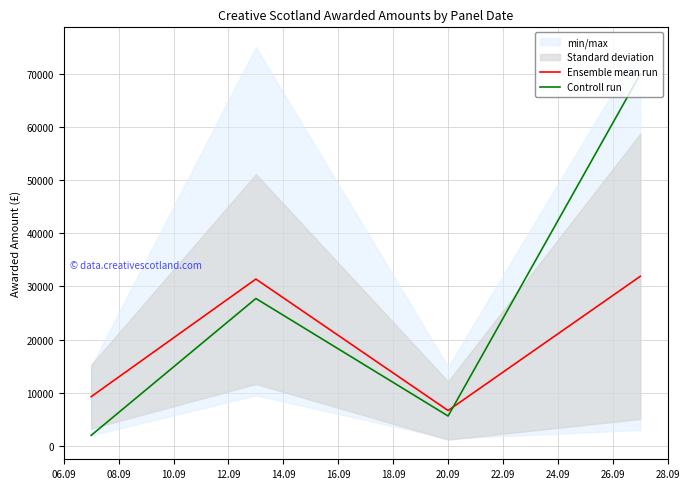

How many interior local valleys does the Controll run series have?

1